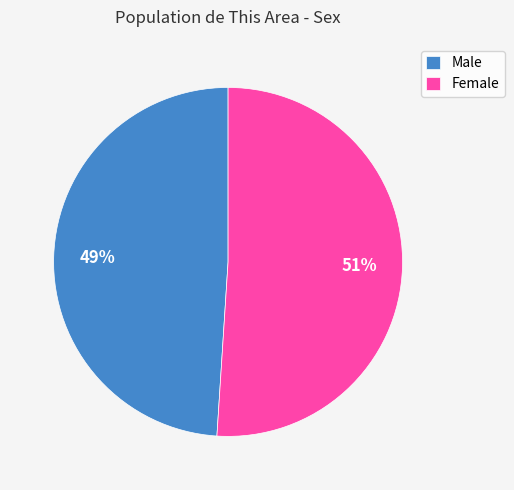

What is the largest slice in the pie chart?

Female